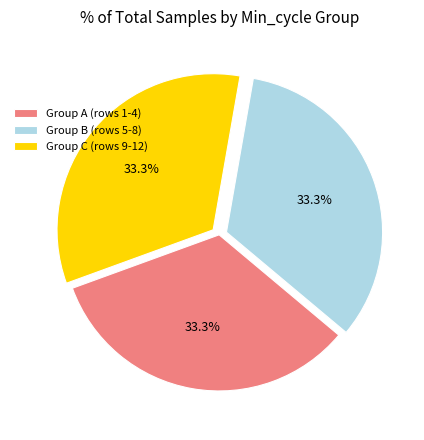

What portion of the pie excludes Group B (rows 5-8)?

66.7%